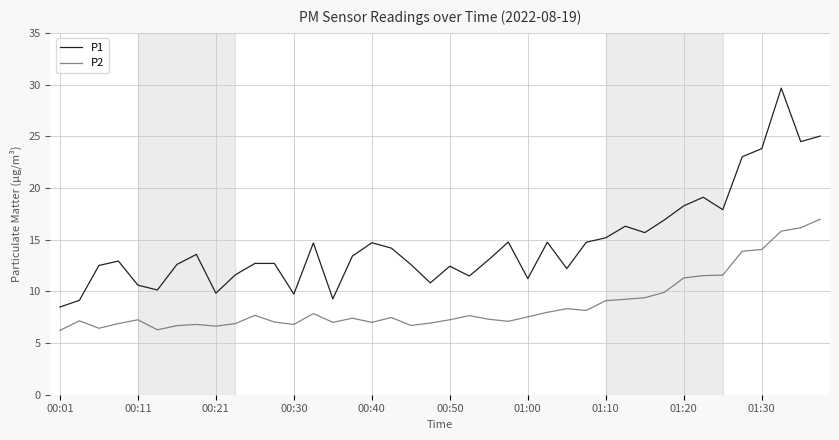

At how many categories does at least one series exceed 28?

1